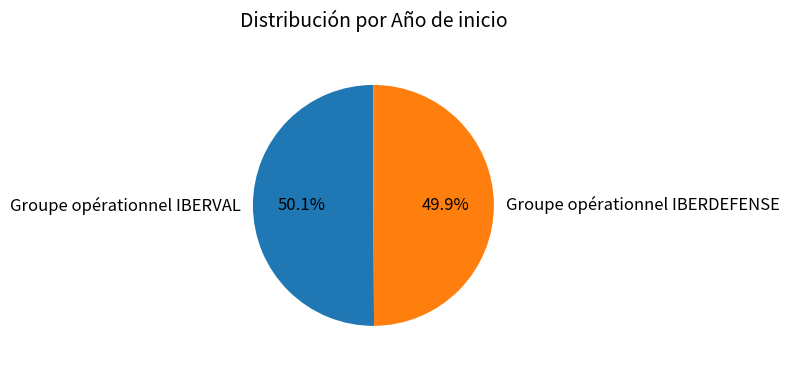

Is the sum of Groupe opérationnel IBERVAL and Groupe opérationnel IBERDEFENSE greater than half?

Yes